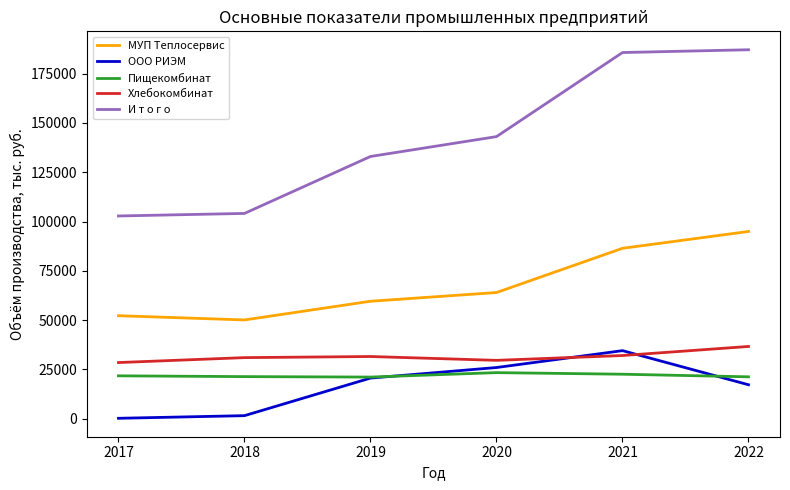

What is the total value across all series at 2019?

265994.0